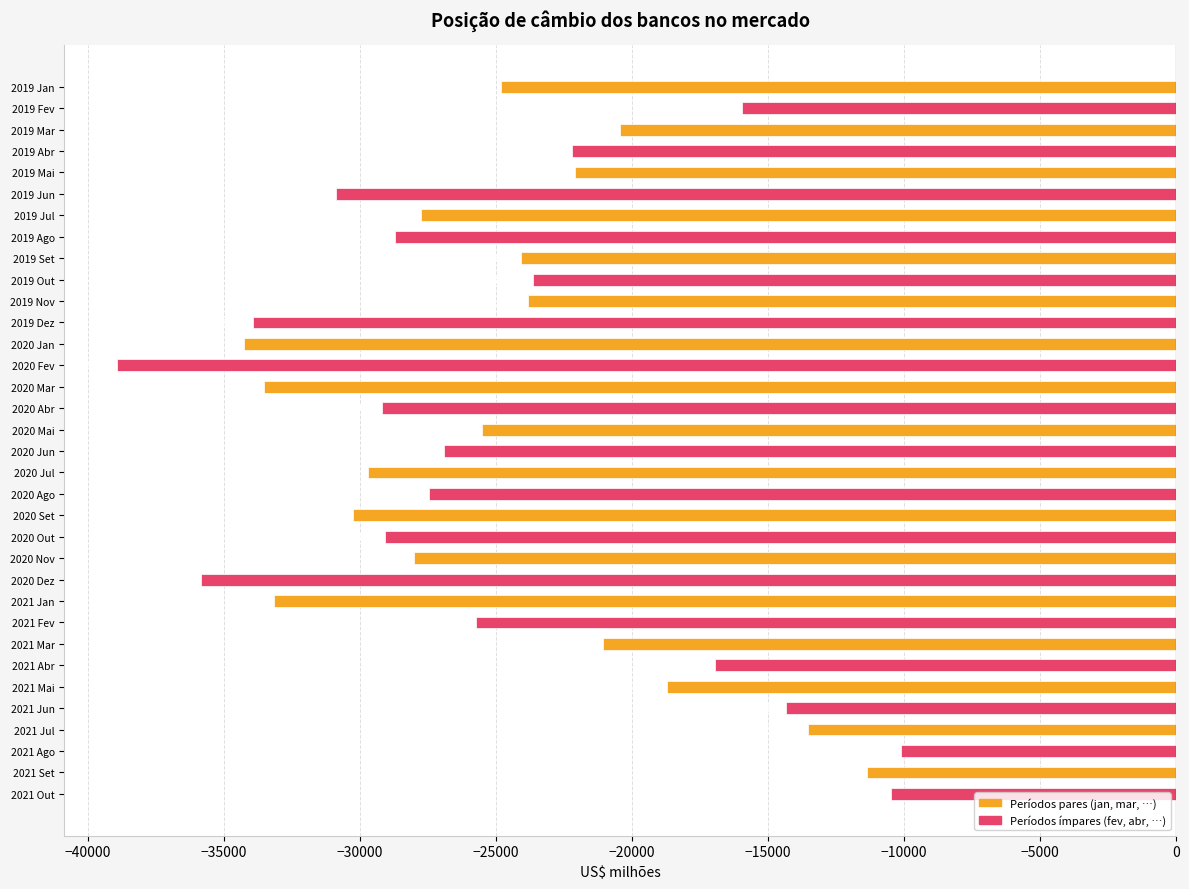

What is the greatest value displayed?

-10110.4